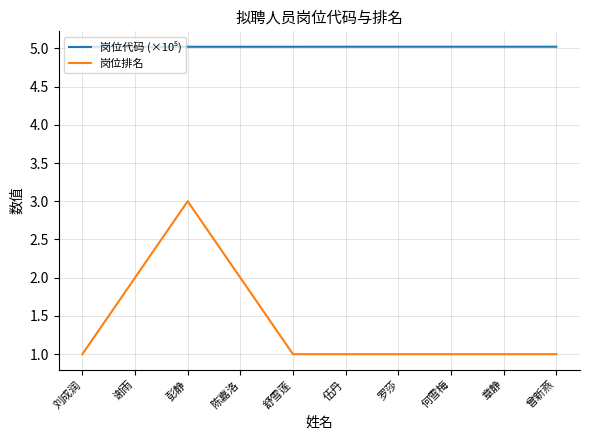

Is this an area chart (filled region under the line)?

No